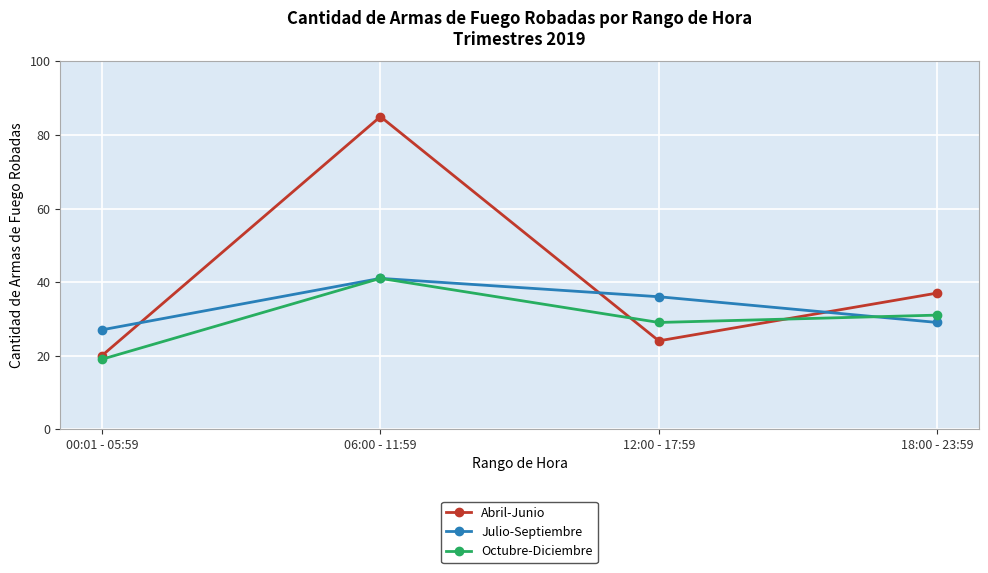

Rank the series by their average value, from highest to lowest.

Abril-Junio, Julio-Septiembre, Octubre-Diciembre